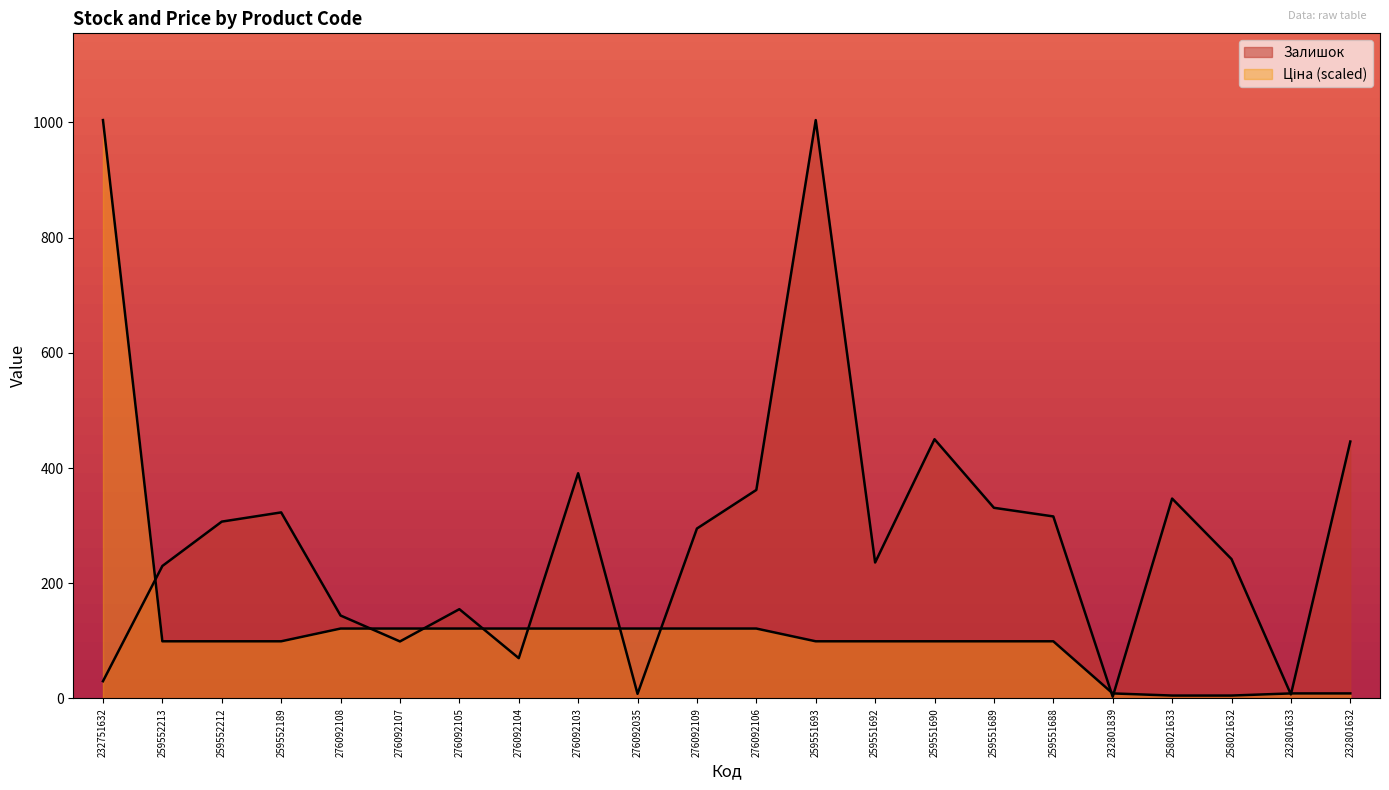

Between which two adjacent categories do Залишок and Ціна first intersect?

232751632 and 259552213